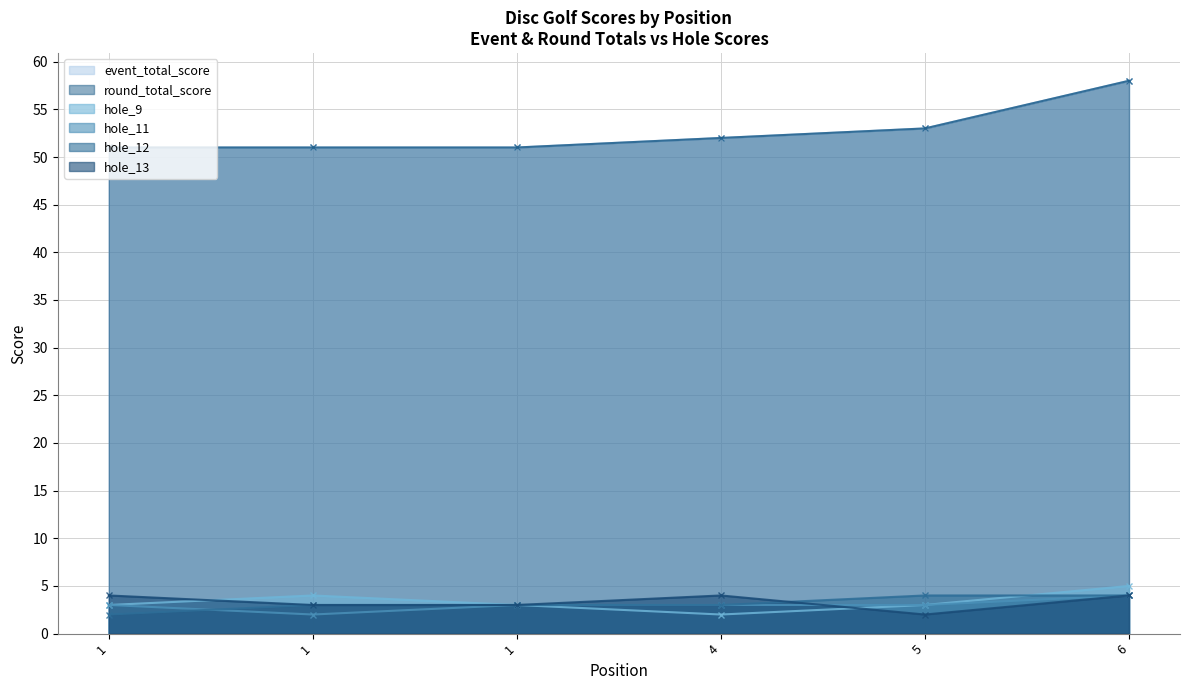

What is the sum of all event_total_score values?

316